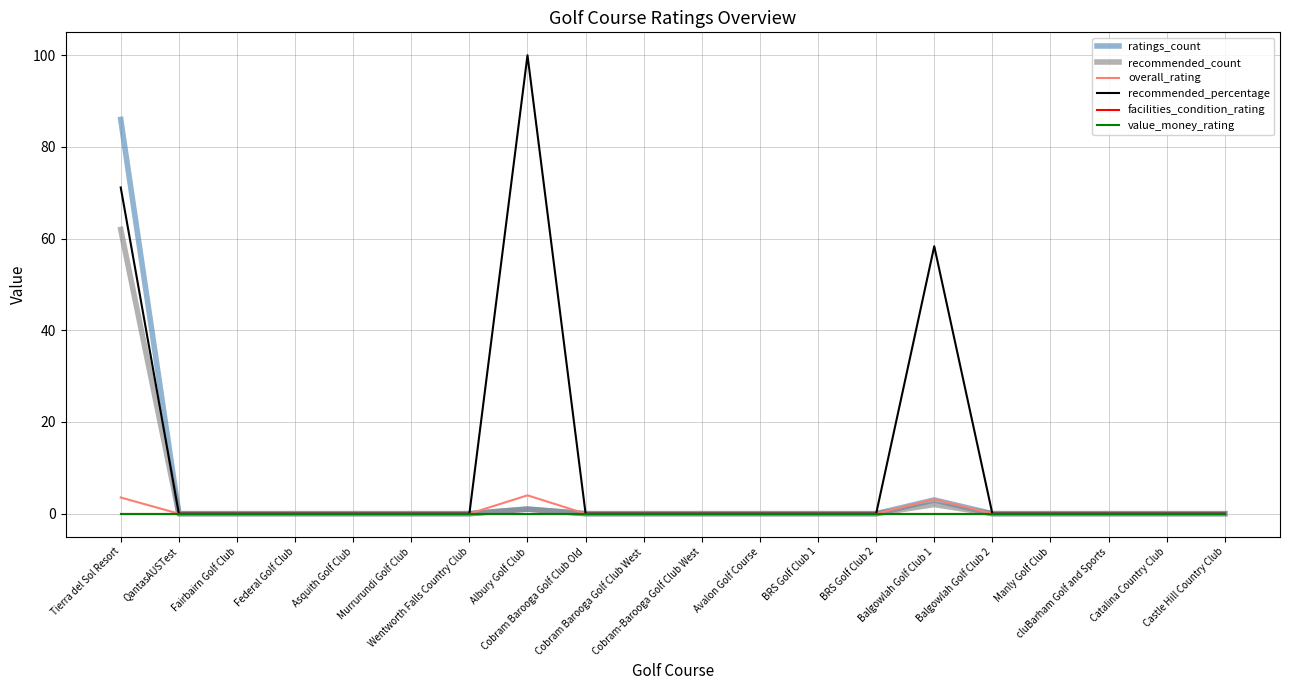

Is this an area chart (filled region under the line)?

No